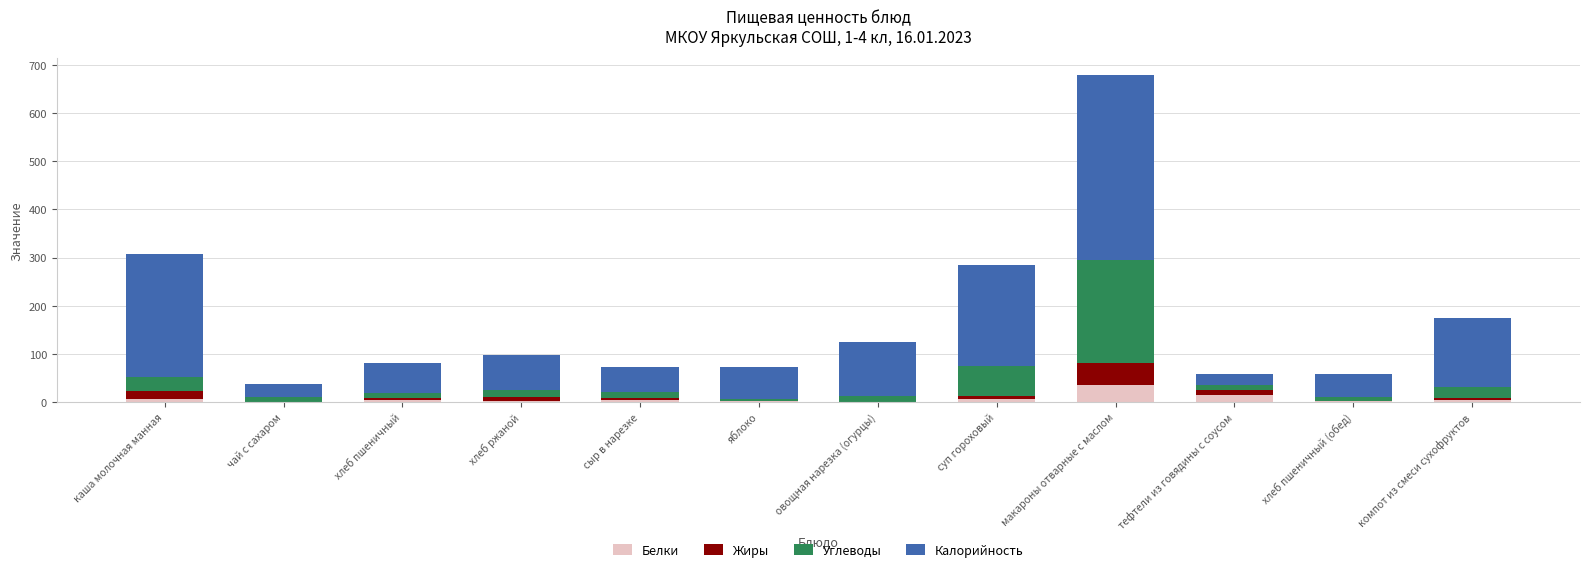

At which label does Белки reach its peak?

макароны отварные с маслом